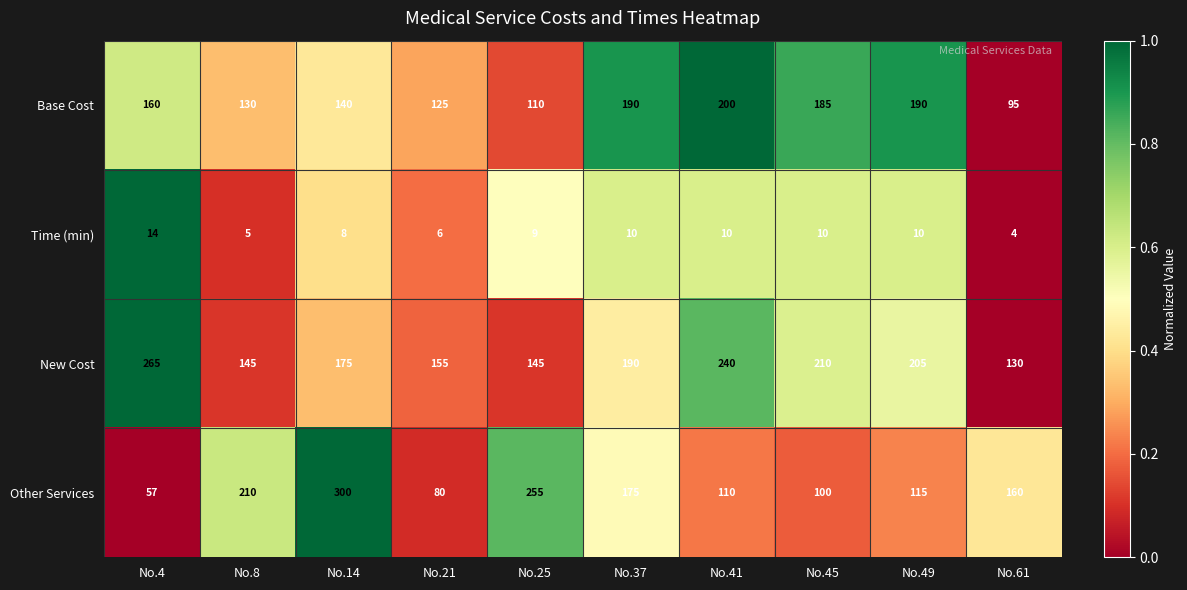

Where is Base Cost nearest to the value 147?

No.14